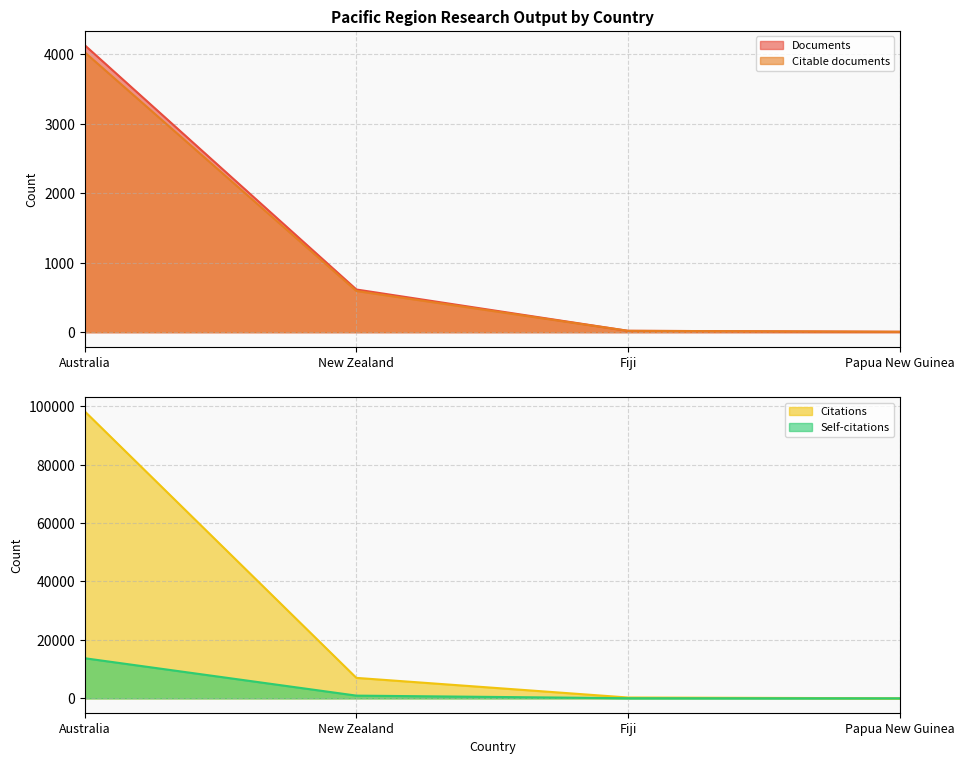

True or false: Self-citations has more than 1 points higher than both neighbors.

False